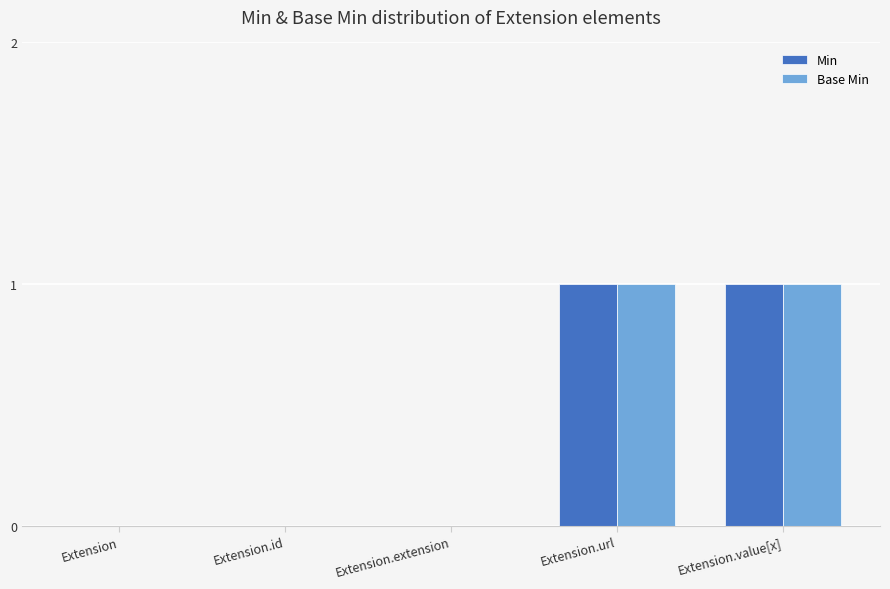

True or false: Min has a value of 0 at Extension.id.

True